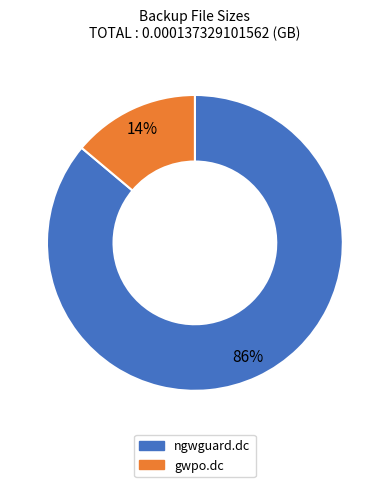

Which category accounts for the majority?

ngwguard.dc